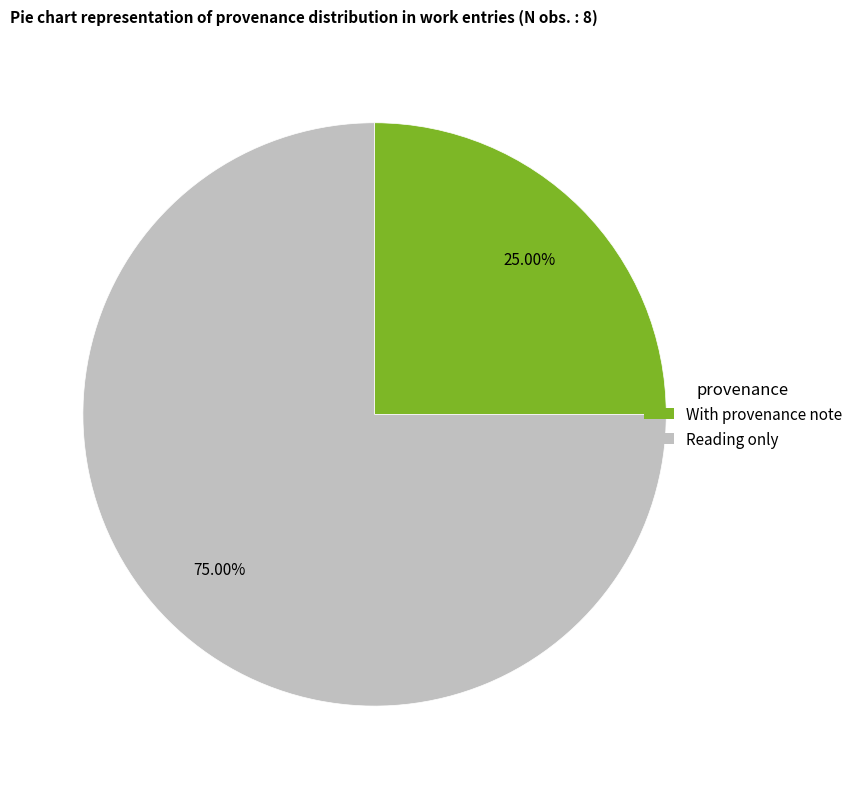

How many slices are in this pie chart?

2